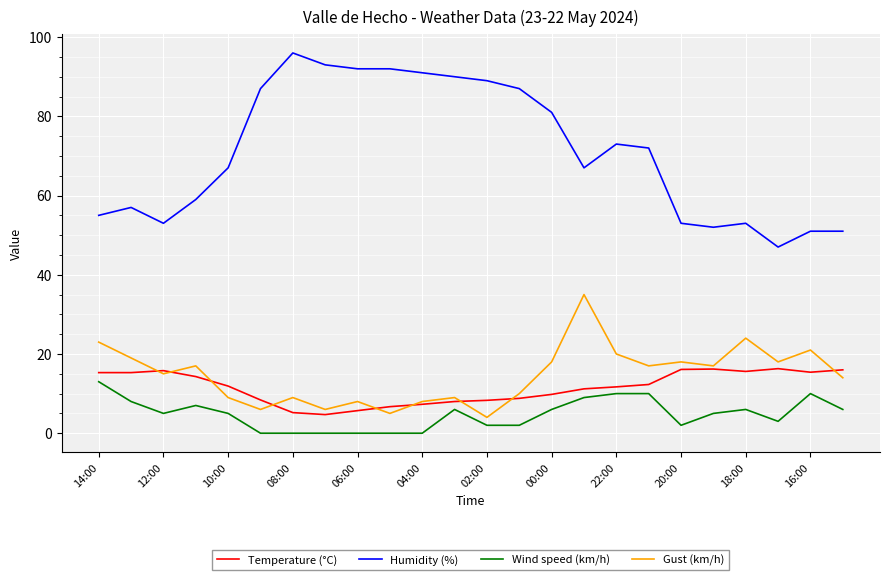

Which series has the largest total across all categories?

Humidity (%)